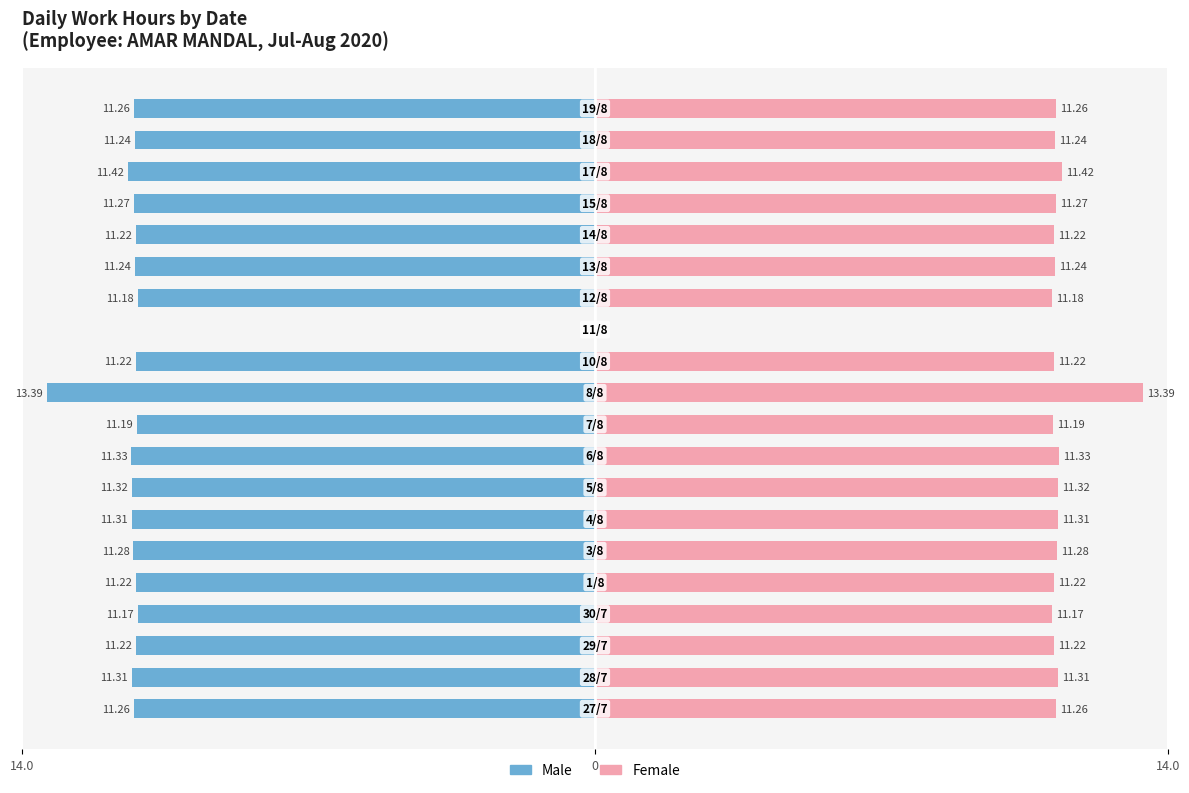

What are all the series names shown in the legend?

Male, Female